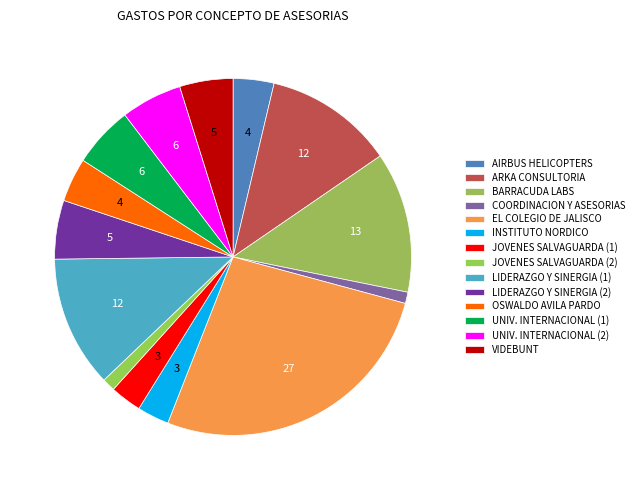

Rank the categories by value from highest to lowest.

EL COLEGIO DE JALISCO, BARRACUDA LABS, LIDERAZGO Y SINERGIA (1), ARKA CONSULTORIA DE NEGOCIOS, UNIVERSIDAD INTERNACIONAL (1), UNIVERSIDAD INTERNACIONAL (2), LIDERAZGO Y SINERGIA (2), VIDEBUNT, OSWALDO AVILA PARDO, AIRBUS HELICOPTERS MEXICO, INSTITUTO NORDICO UNIVERSITARIO, JOVENES SALVAGUARDA AC (1), JOVENES SALVAGUARDA AC (2), COORDINACION Y ASESORIAS